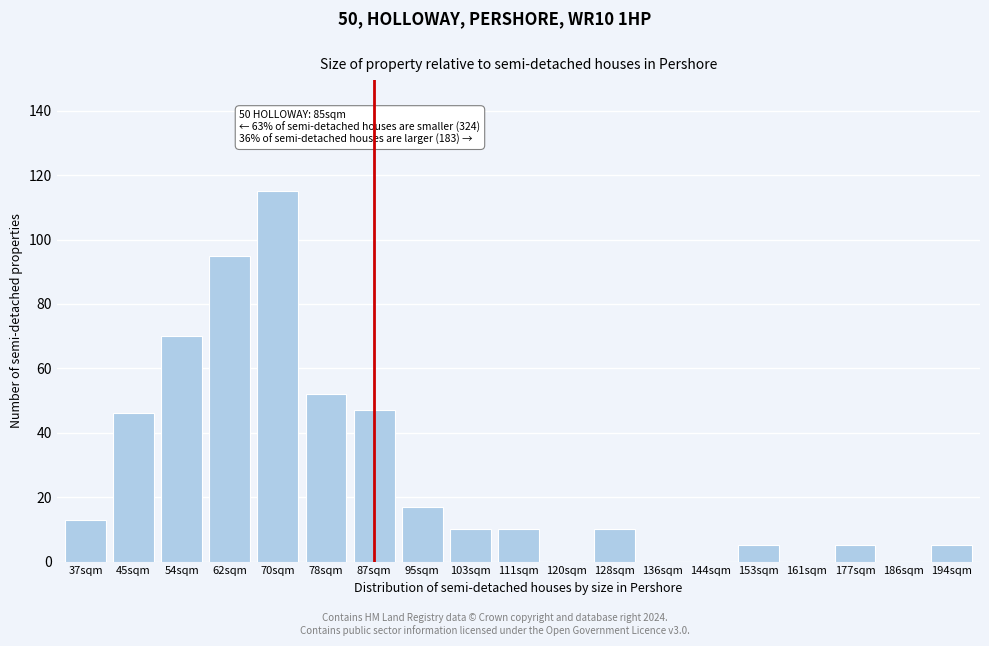

Reading right to left, extract all data points from this chart.

194sqm=5	186sqm=0	177sqm=5	161sqm=0	153sqm=5	144sqm=0	136sqm=0	128sqm=10	120sqm=0	111sqm=10	103sqm=10	95sqm=17	87sqm=47	78sqm=52	70sqm=115	62sqm=95	54sqm=70	45sqm=46	37sqm=13